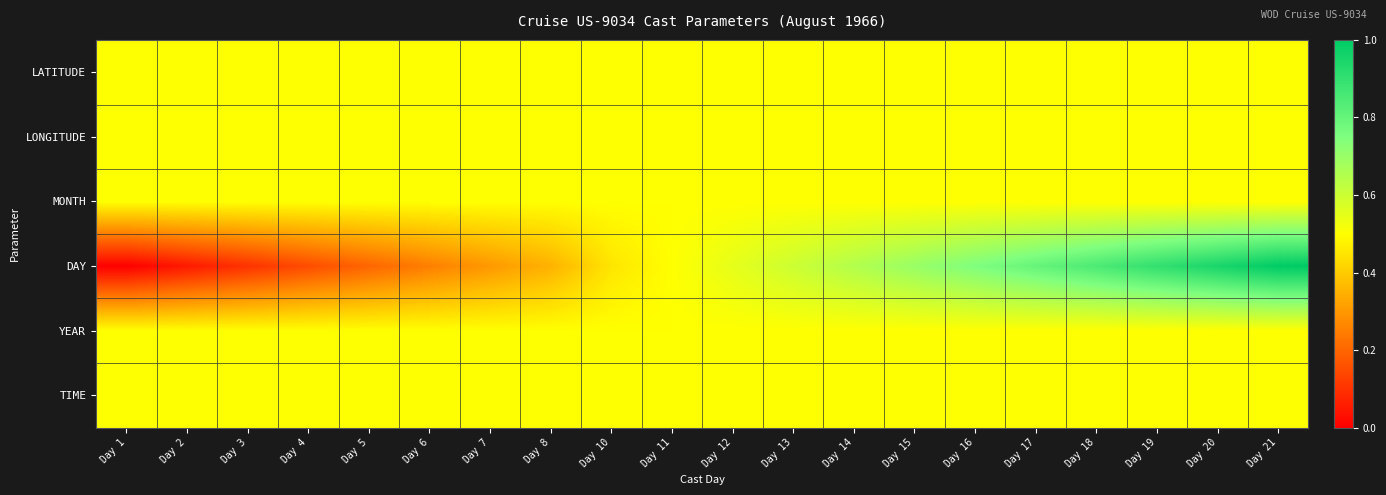

Reading right to left, extract all data points from this chart.

LATITUDE: Day 21=0.5	Day 20=0.5	Day 19=0.5	Day 18=0.5	Day 17=0.5	Day 16=0.5	Day 15=0.5	Day 14=0.5	Day 13=0.5	Day 12=0.5	Day 11=0.5	Day 10=0.5	Day 8=0.5	Day 7=0.5	Day 6=0.5	Day 5=0.5	Day 4=0.5	Day 3=0.5	Day 2=0.5	Day 1=0.5
LONGITUDE: Day 21=0.5	Day 20=0.5	Day 19=0.5	Day 18=0.5	Day 17=0.5	Day 16=0.5	Day 15=0.5	Day 14=0.5	Day 13=0.5	Day 12=0.5	Day 11=0.5	Day 10=0.5	Day 8=0.5	Day 7=0.5	Day 6=0.5	Day 5=0.5	Day 4=0.5	Day 3=0.5	Day 2=0.5	Day 1=0.5
MONTH: Day 21=0.5	Day 20=0.5	Day 19=0.5	Day 18=0.5	Day 17=0.5	Day 16=0.5	Day 15=0.5	Day 14=0.5	Day 13=0.5	Day 12=0.5	Day 11=0.5	Day 10=0.5	Day 8=0.5	Day 7=0.5	Day 6=0.5	Day 5=0.5	Day 4=0.5	Day 3=0.5	Day 2=0.5	Day 1=0.5
DAY: Day 21=1.0	Day 20=0.9	Day 19=0.9	Day 18=0.8	Day 17=0.8	Day 16=0.8	Day 15=0.7	Day 14=0.7	Day 13=0.6	Day 12=0.6	Day 11=0.5	Day 10=0.5	Day 8=0.3	Day 7=0.3	Day 6=0.2	Day 5=0.2	Day 4=0.1	Day 3=0.1	Day 2=0.1	Day 1=0.0
YEAR: Day 21=0.5	Day 20=0.5	Day 19=0.5	Day 18=0.5	Day 17=0.5	Day 16=0.5	Day 15=0.5	Day 14=0.5	Day 13=0.5	Day 12=0.5	Day 11=0.5	Day 10=0.5	Day 8=0.5	Day 7=0.5	Day 6=0.5	Day 5=0.5	Day 4=0.5	Day 3=0.5	Day 2=0.5	Day 1=0.5
TIME: Day 21=0.5	Day 20=0.5	Day 19=0.5	Day 18=0.5	Day 17=0.5	Day 16=0.5	Day 15=0.5	Day 14=0.5	Day 13=0.5	Day 12=0.5	Day 11=0.5	Day 10=0.5	Day 8=0.5	Day 7=0.5	Day 6=0.5	Day 5=0.5	Day 4=0.5	Day 3=0.5	Day 2=0.5	Day 1=0.5